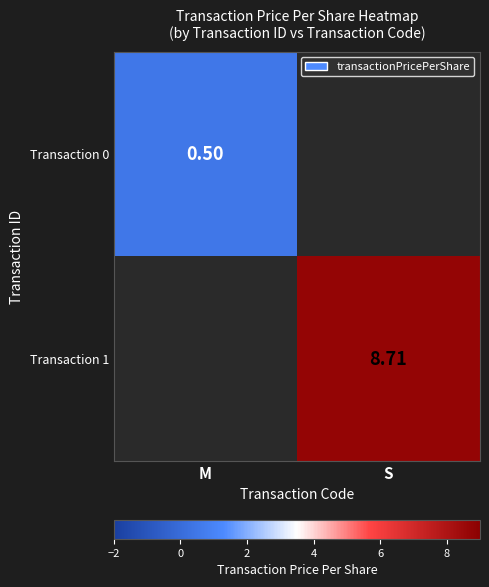

What is the smallest value displayed?

0.5